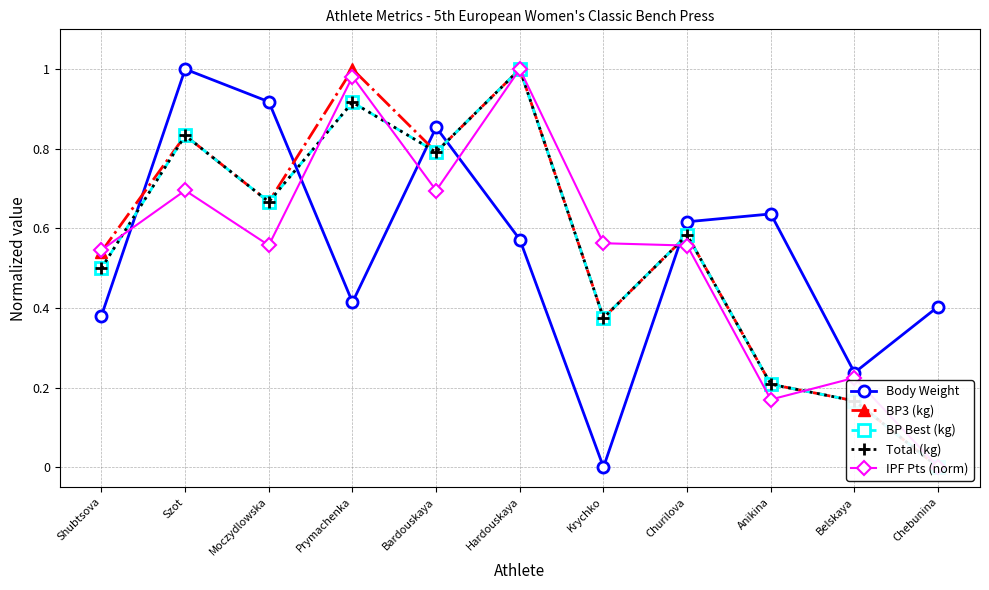

What is the maximum value shown in the chart?

1.0